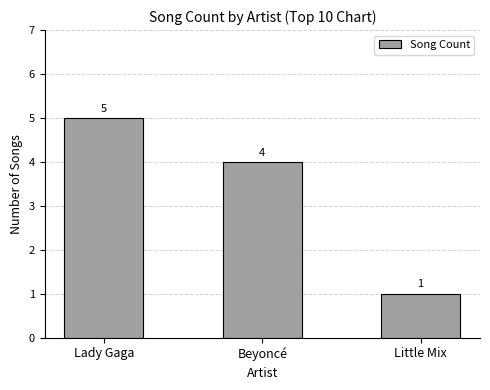

How many values are below 4?

1